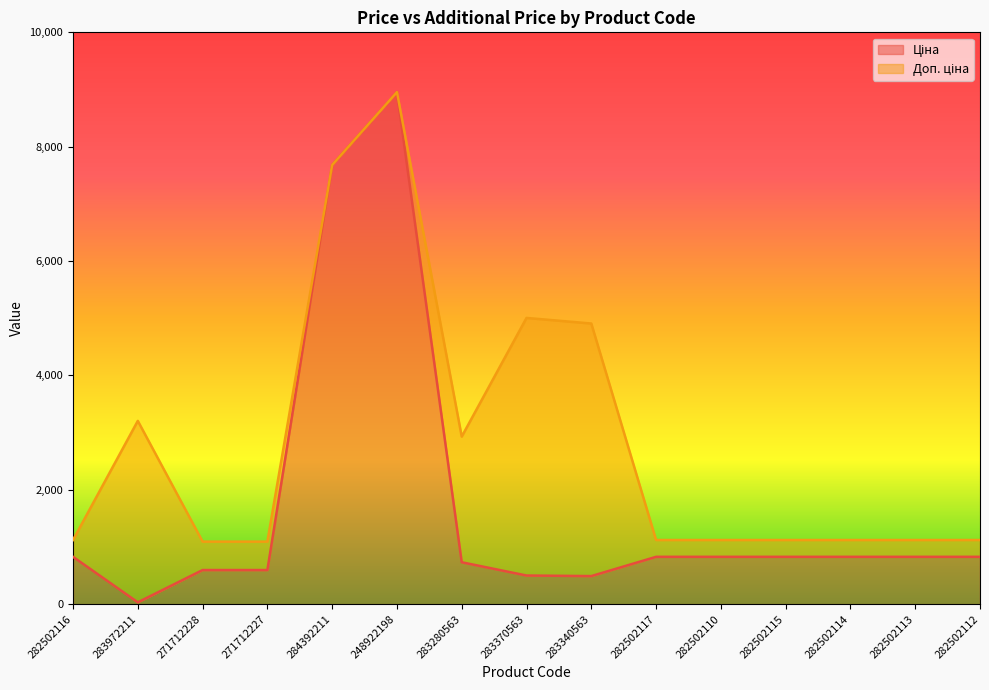

True or false: Доп. ціна and Ціна cross at least once.

False